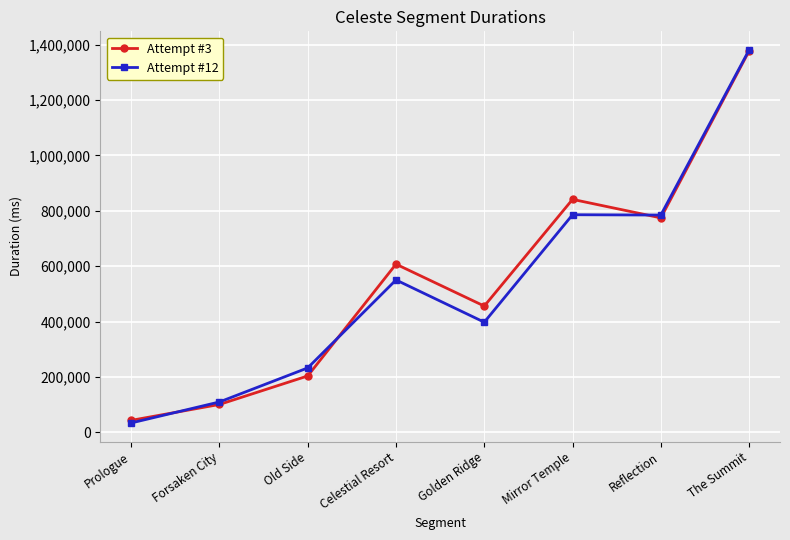

Does the chart display data point markers on the line(s)?

Yes